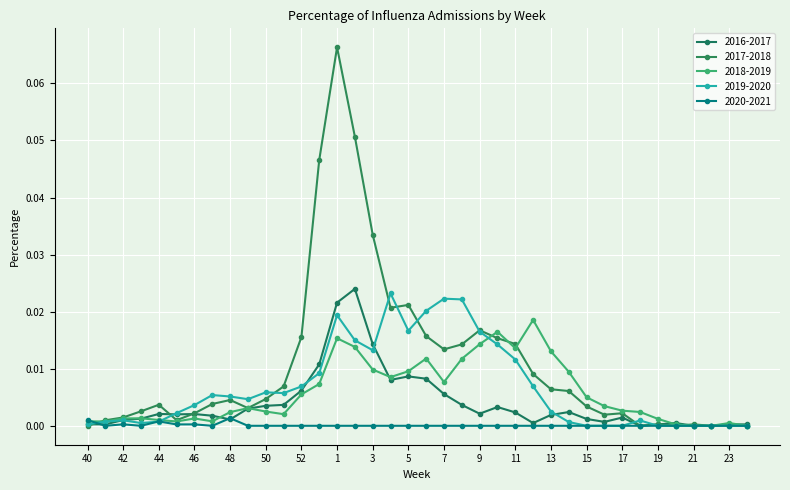

At which label does 2016-2017 reach its minimum?

18